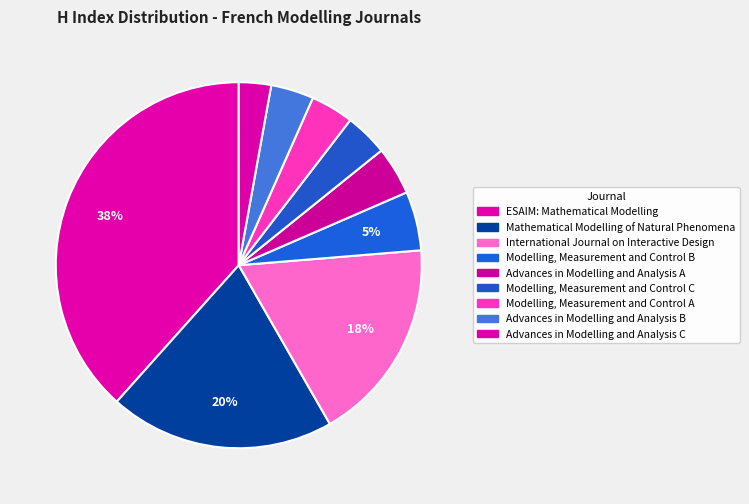

Count the number of slices in the pie.

9